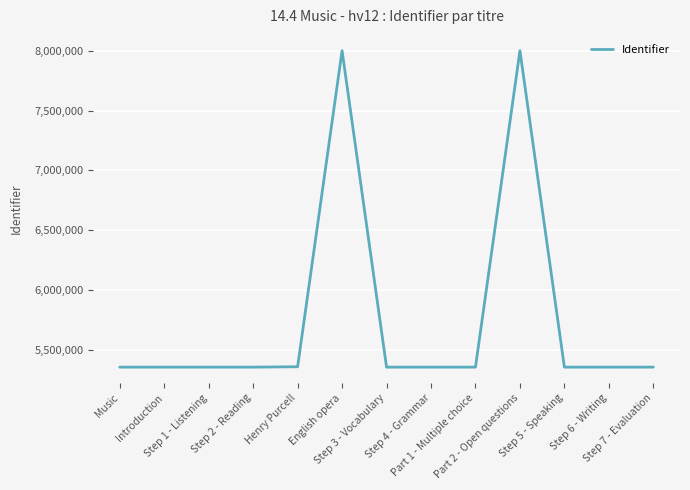

Does the chart have visible grid lines?

Yes